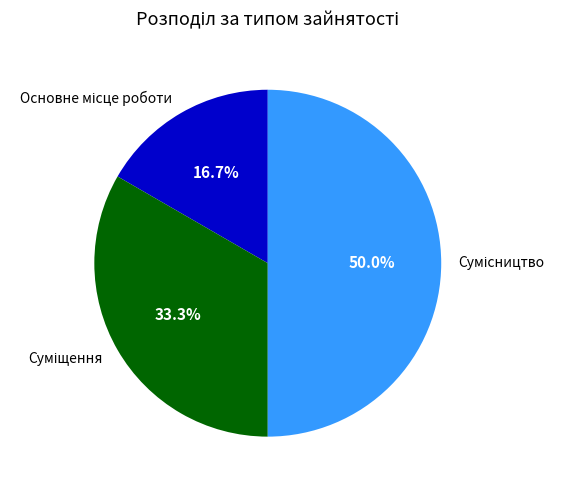

Does Основне місце роботи represent more than half of the total?

No